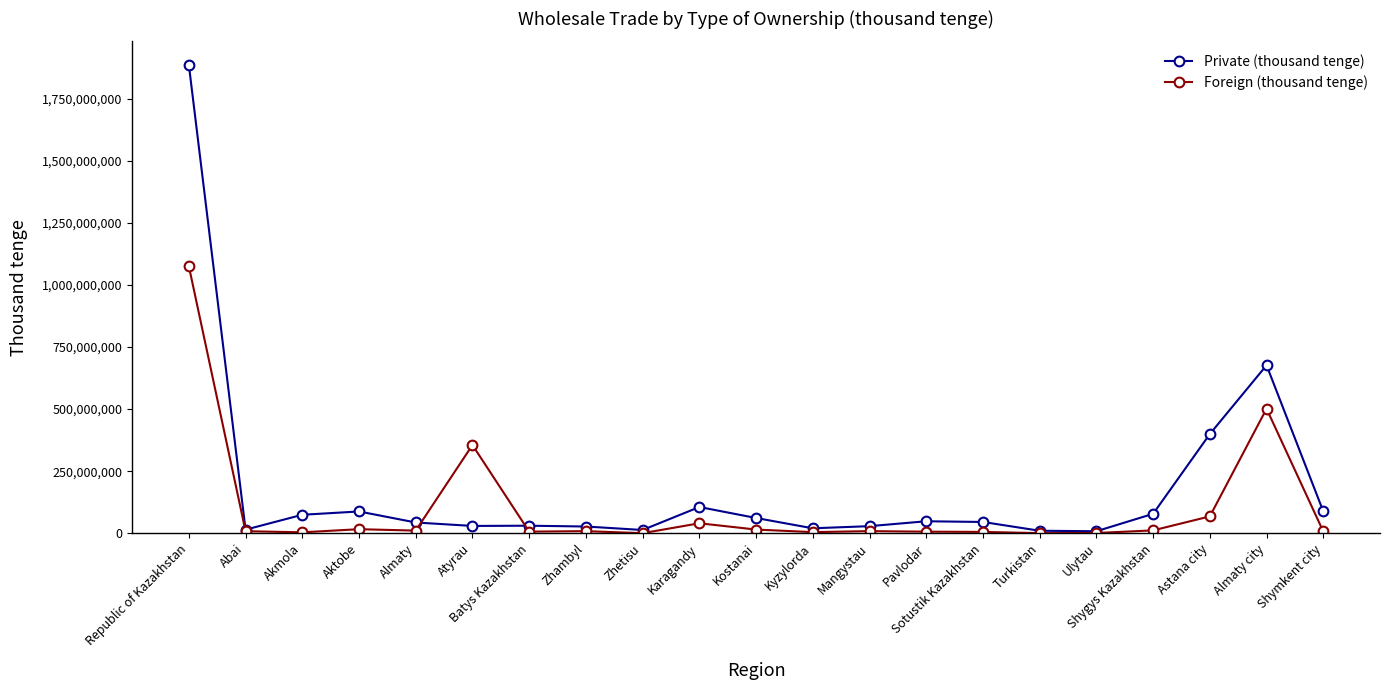

Is it true that Private (thousand tenge) equals 1887157084 at Republic of Kazakhstan?

True